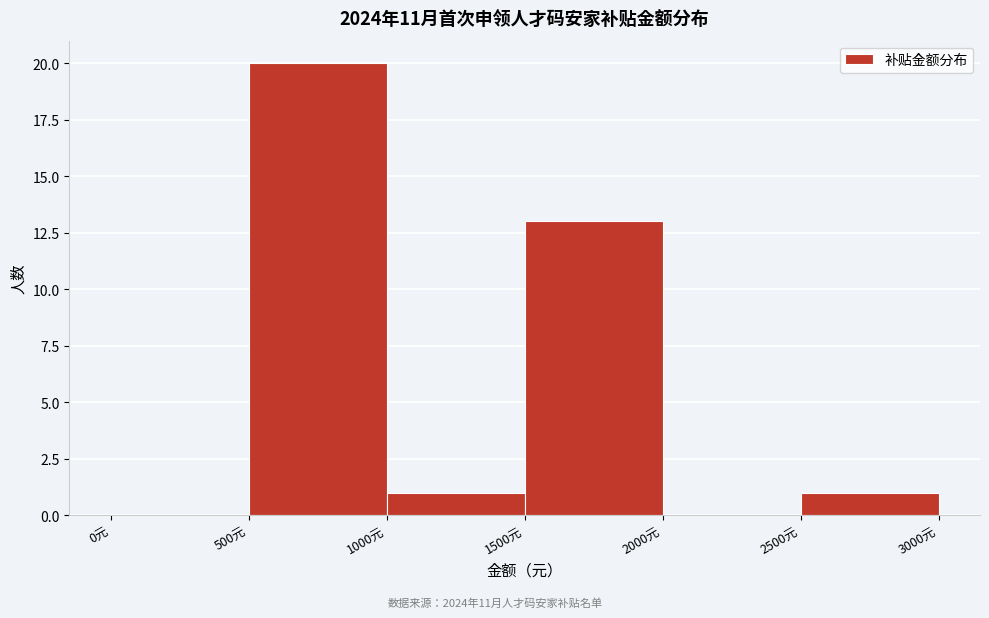

Reading left to right, list every bar in this chart as the range it spans on the x-axis followed by its height. The values are not printed on the chart, so give them approximately, as read against the axis.

0 to 500: 0
500 to 1000: 20
1000 to 1500: 1
1500 to 2000: 13
2000 to 2500: 0
2500 to 3000: 1